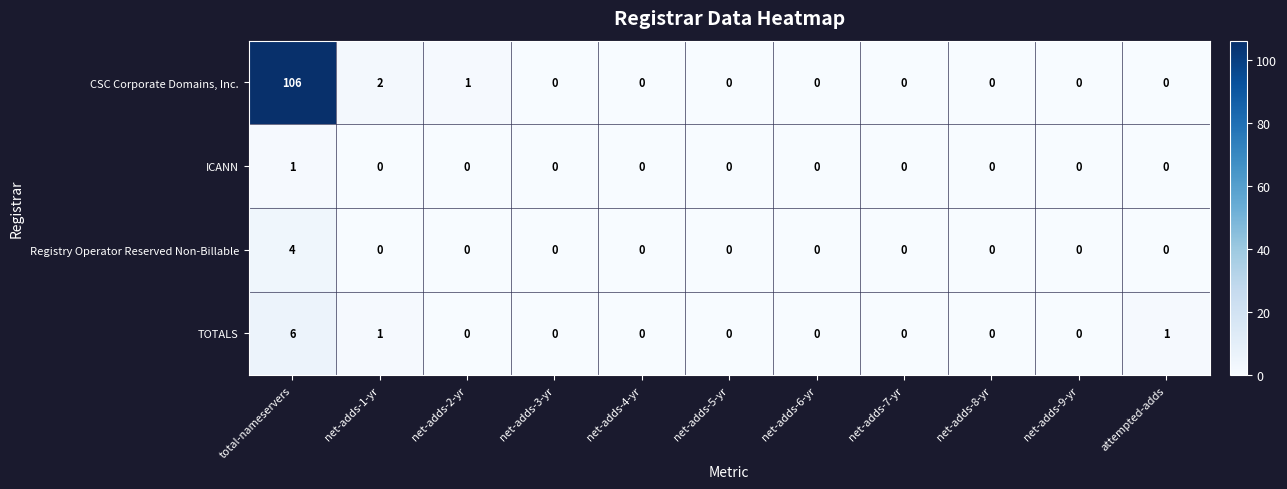

Between net-adds-2-yr and net-adds-9-yr, which series saw the biggest shift?

CSC Corporate Domains, Inc.